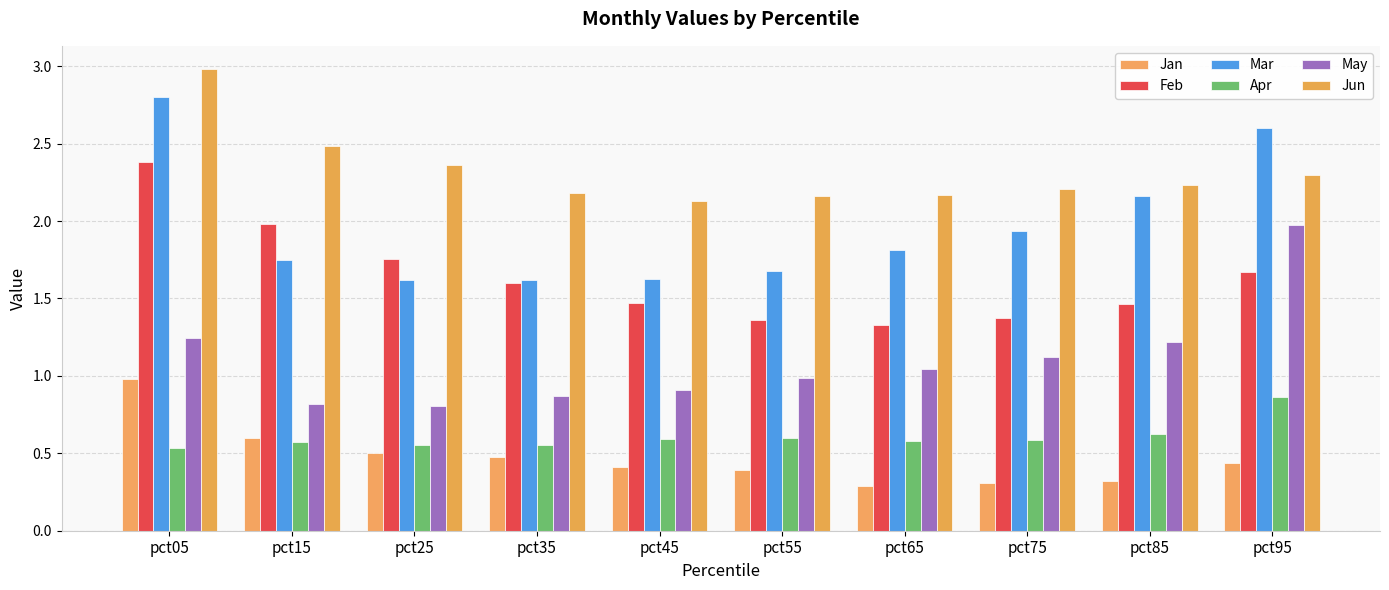

How many bars are there in each group?

6